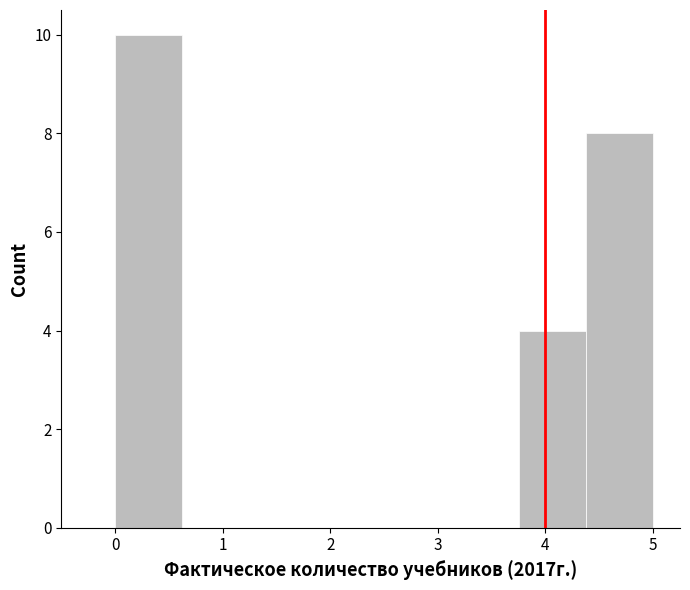

Reading left to right, transcribe this chart: for each bar, give the range it covers on the x-axis and its height. Neither the bar edges nor the heights are printed on the chart, so give them approximately, as read against the axes.

0.0 to 0.6: 10
0.6 to 1.3: 0
1.3 to 1.9: 0
1.9 to 2.5: 0
2.5 to 3.1: 0
3.1 to 3.8: 0
3.8 to 4.4: 4
4.4 to 5.0: 8